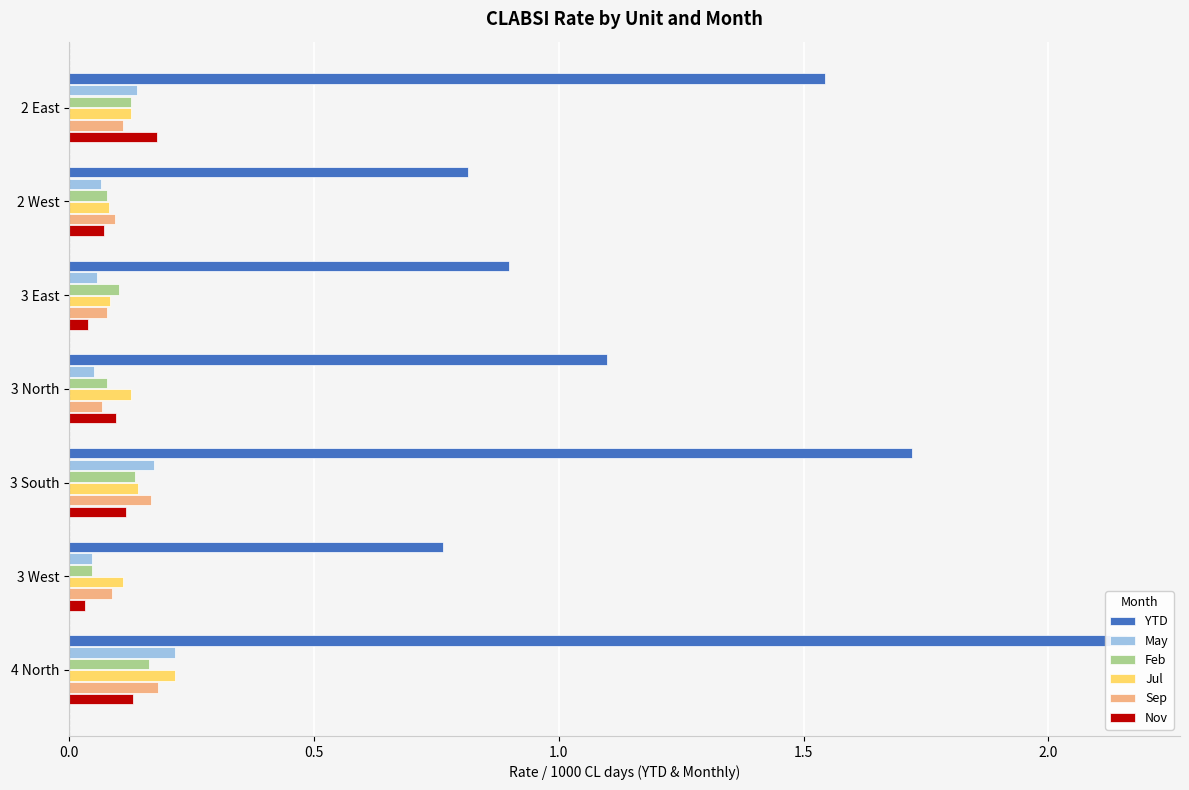

Are the bars horizontal?

Yes